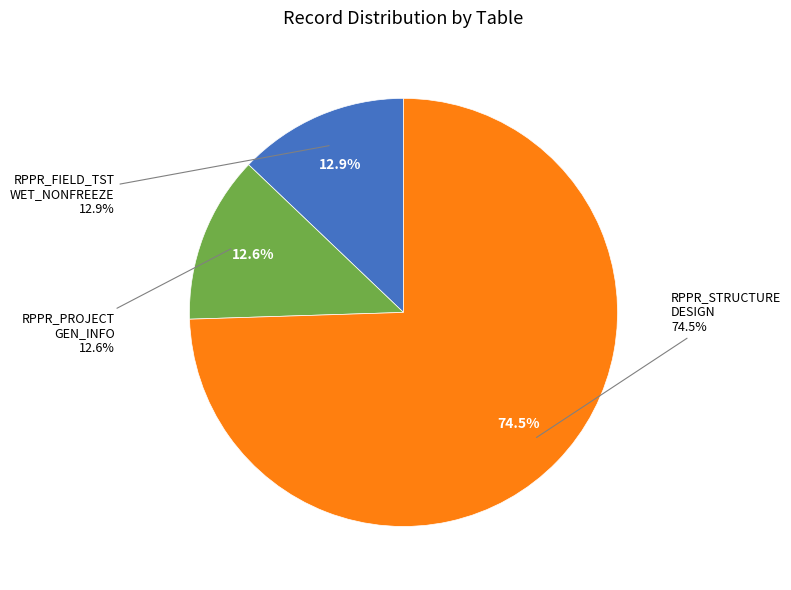

What portion of the pie excludes RPPR_FIELD_TST_WET_NONFREEZE?

87.1%